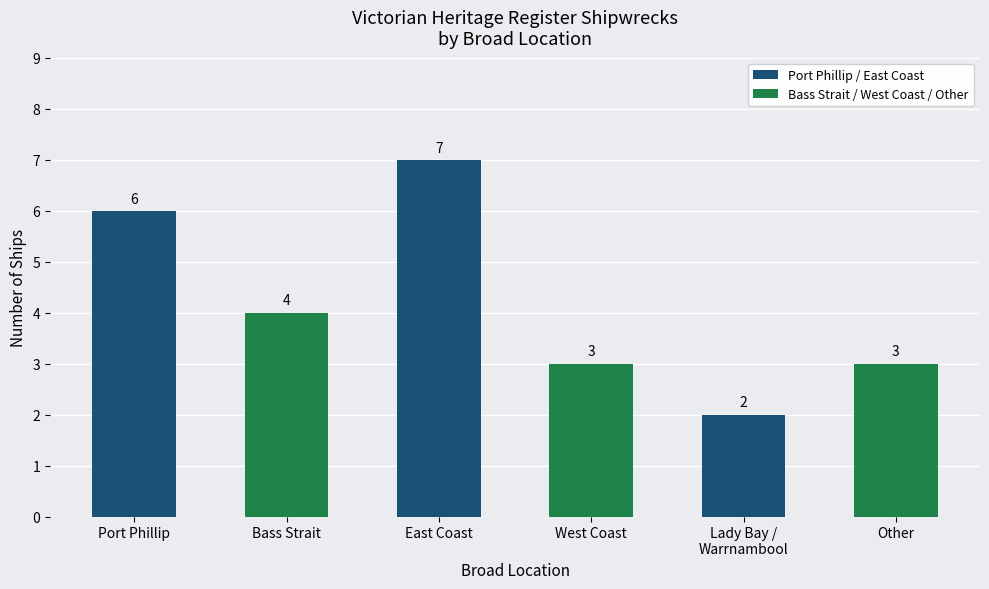

What is the smallest value displayed?

2